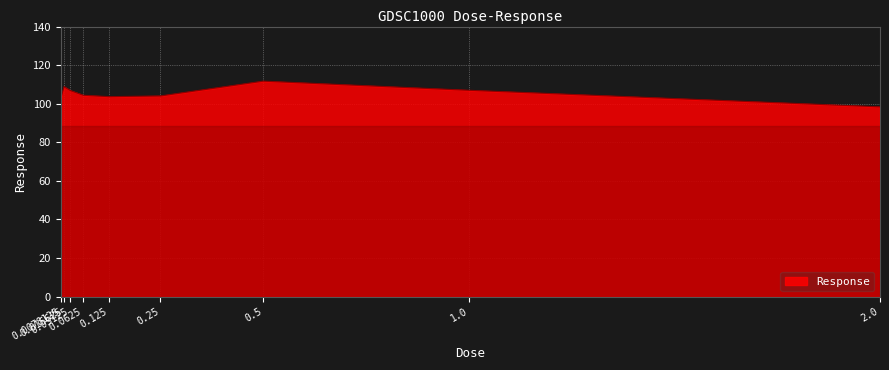

At which label does the data first exceed 104?

0.015625